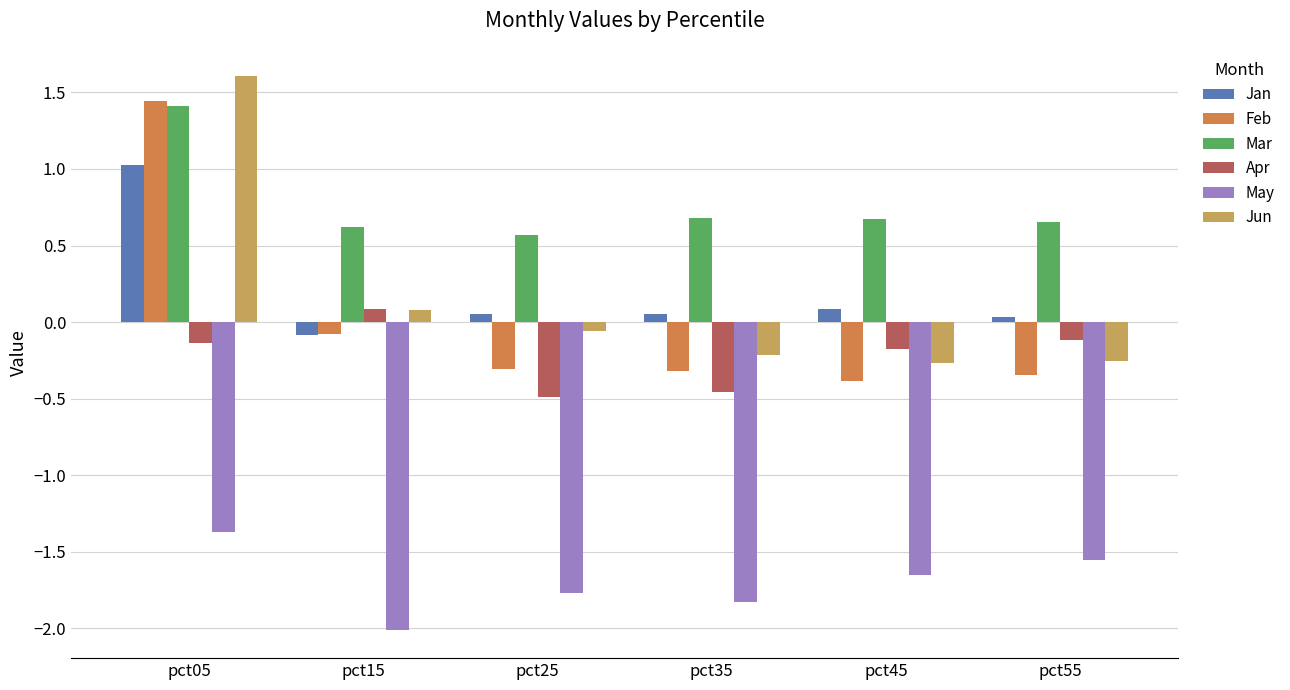

Is the value of Jun at pct15 greater than the value of Mar at pct45?

No